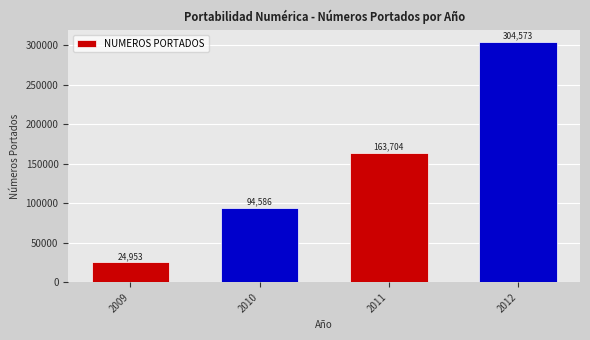

What is the difference between the maximum and second lowest values?

209987